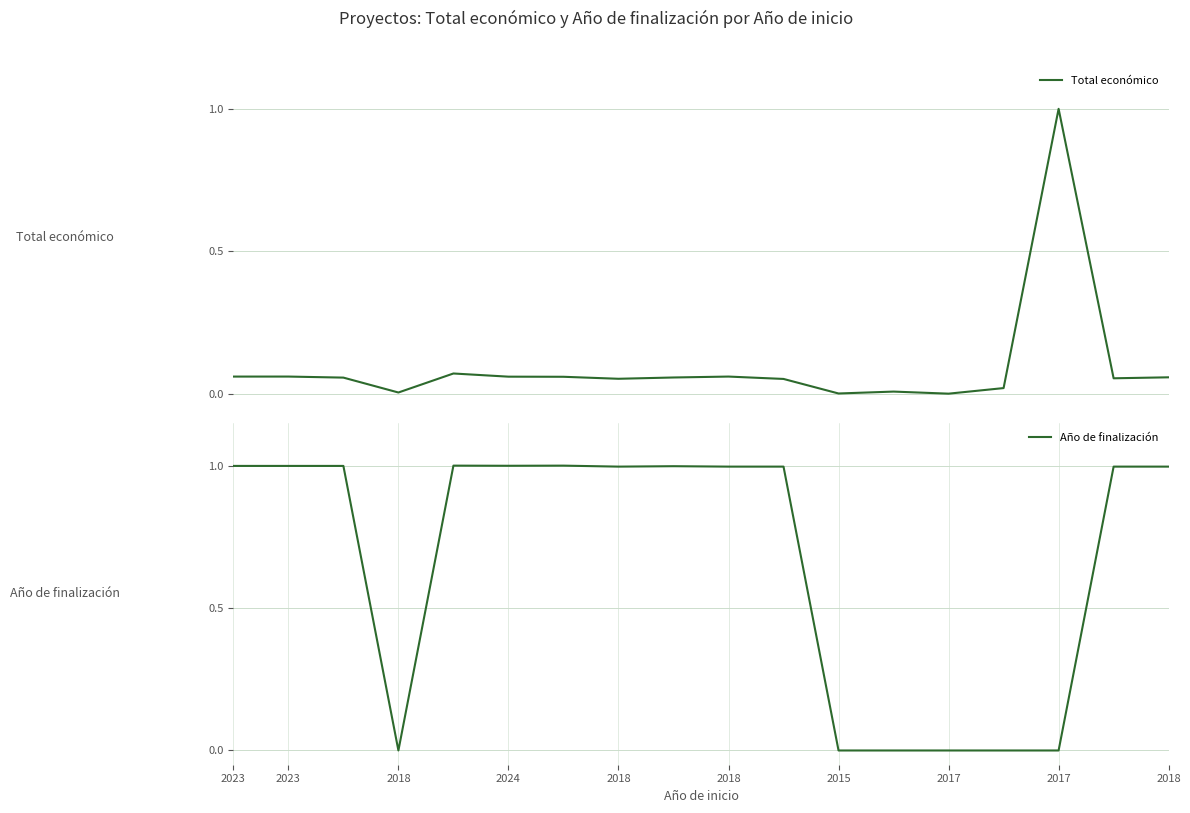

What are all the series names shown in the legend?

Total económico, Año de finalización